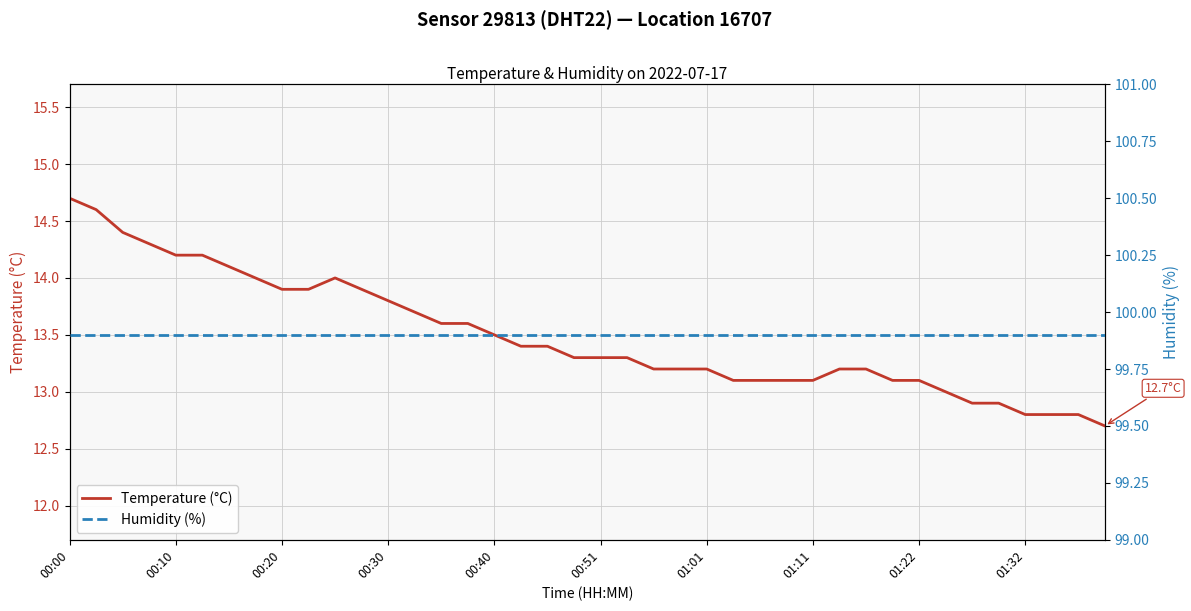

List the series in order of their peak value, lowest first.

Temperature (°C), Humidity (%)